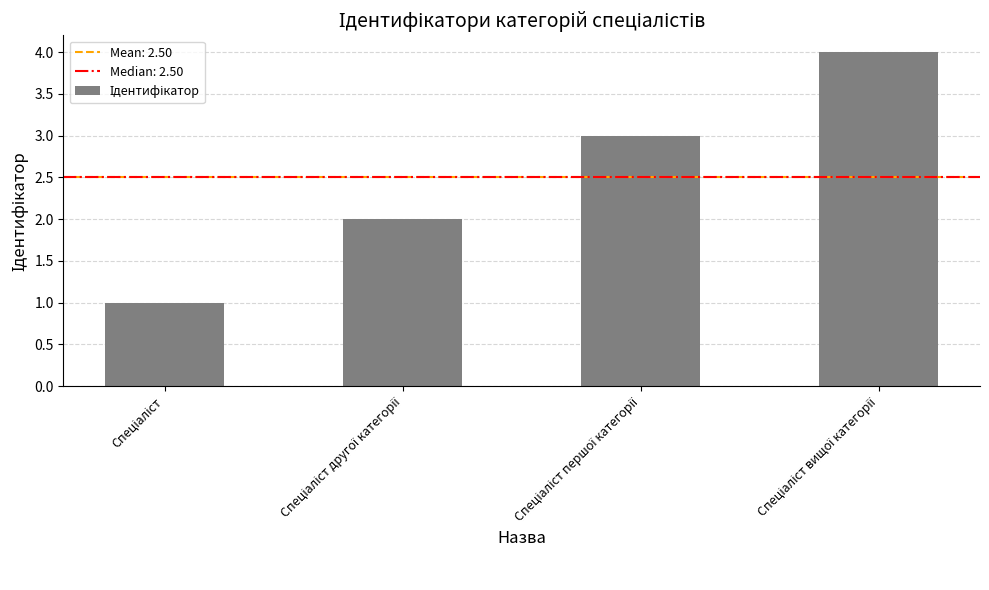

What is the greatest value displayed?

4